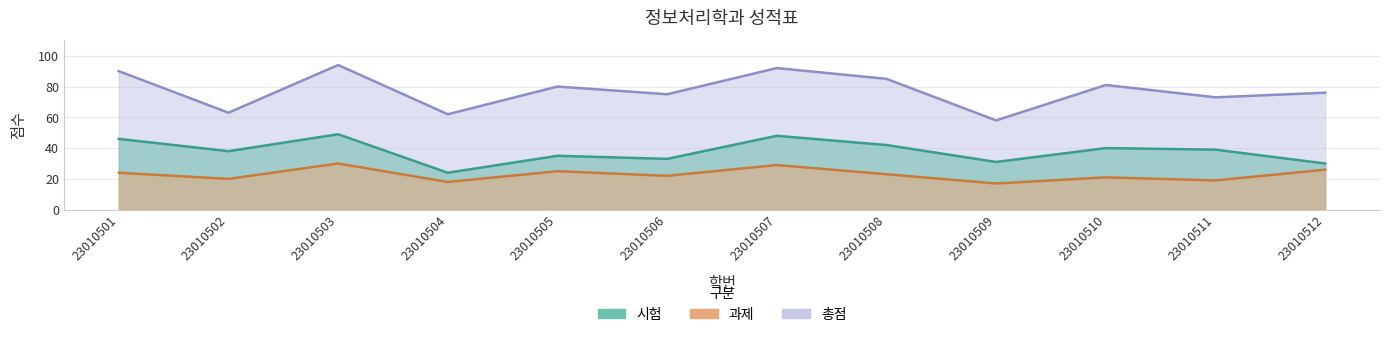

What is the total value across all series at 23010507?

169